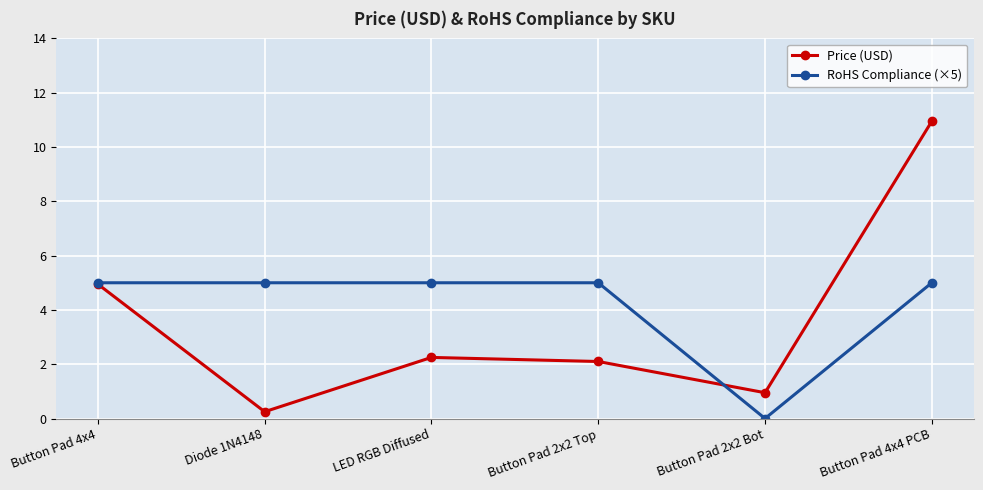

What is the highest value of the RoHS Compliance (×5) series?

5.0